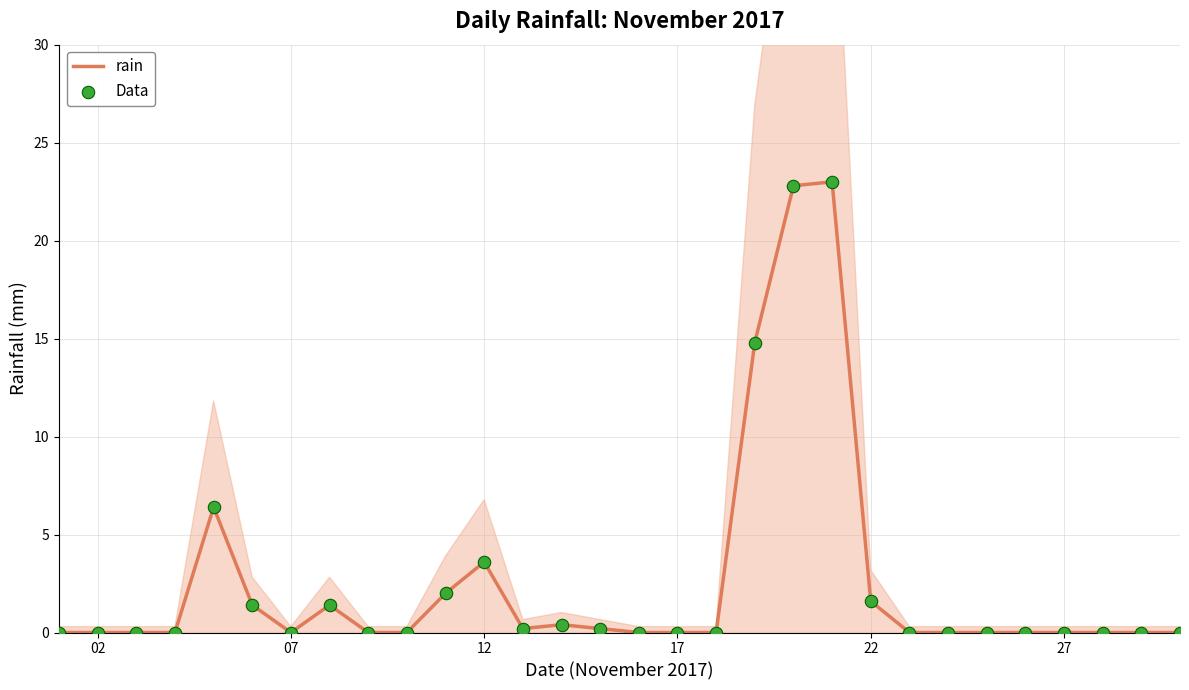

What is the maximum value for rain?

23.0